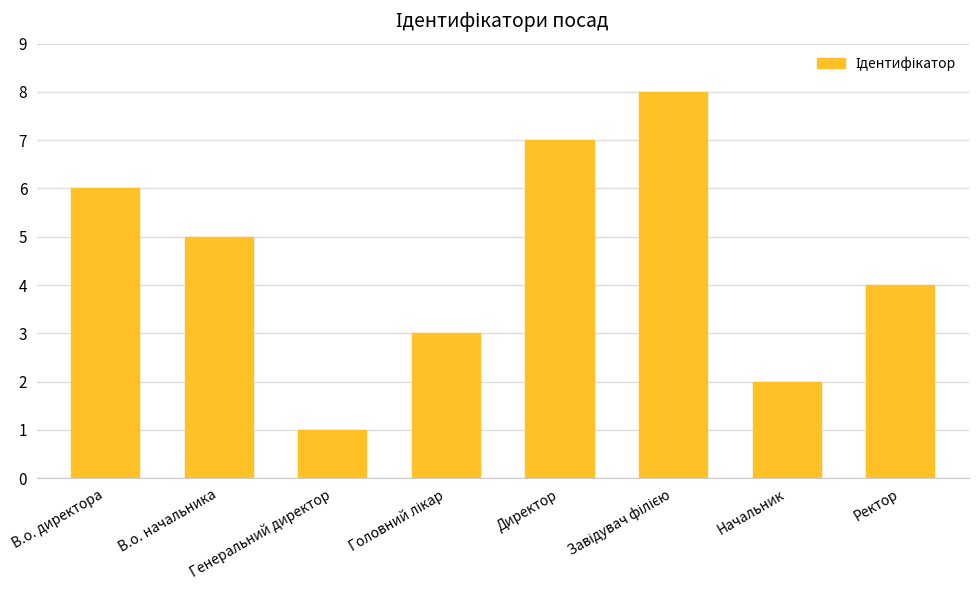

Reading left to right, list all the values displayed in this chart.

6	5	1	3	7	8	2	4